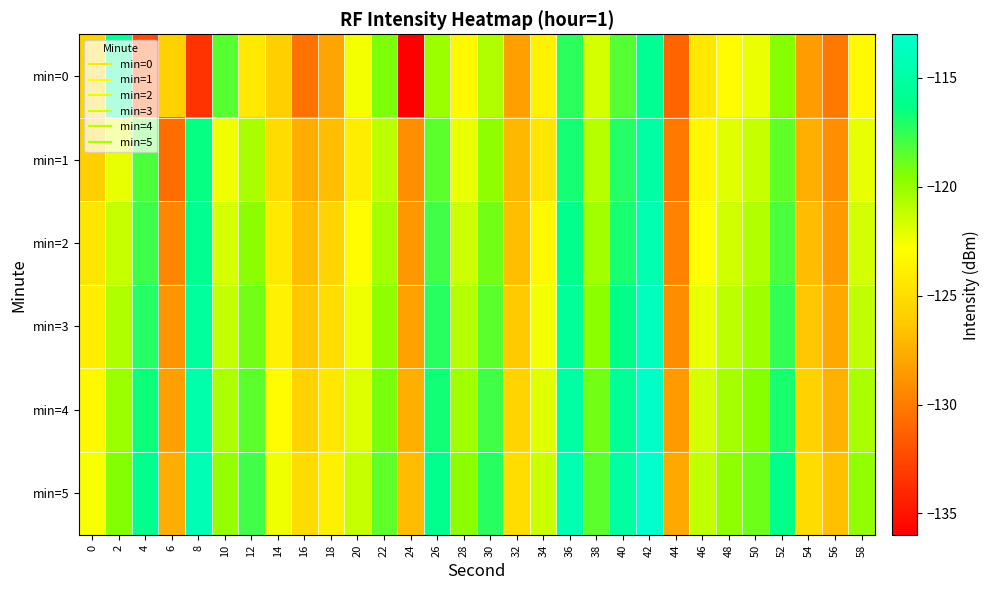

At how many categories does at least one series exceed -127?

29